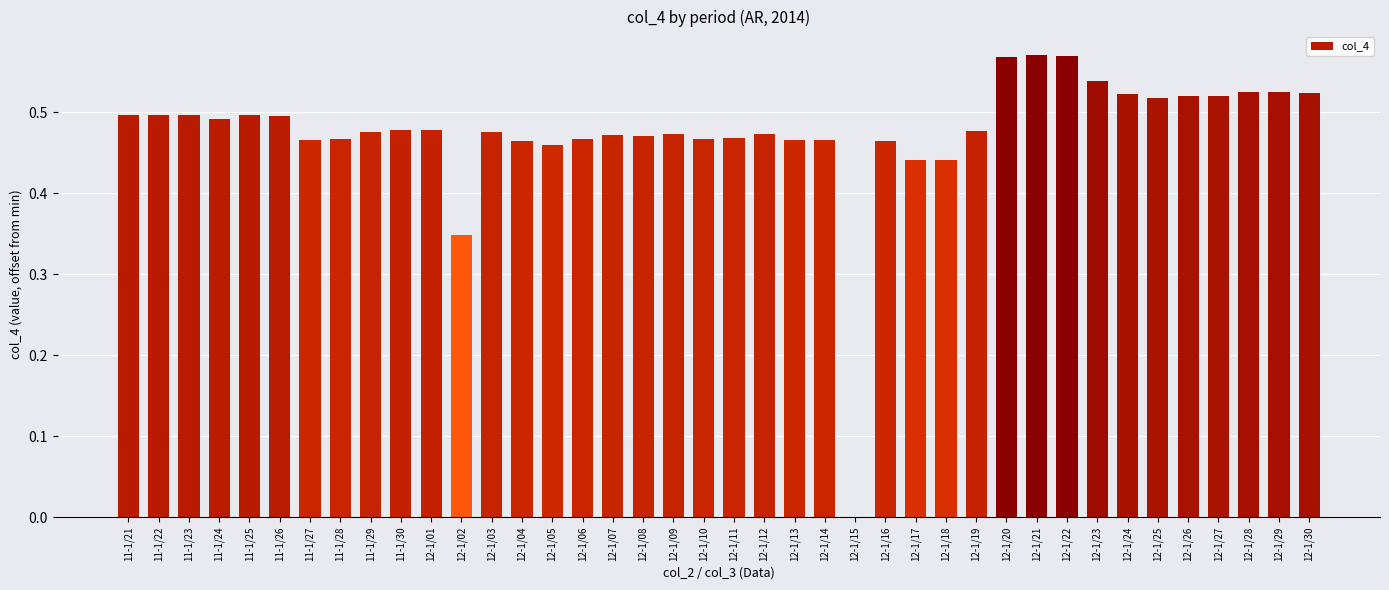

True or false: the data shows 0.5 at 12-1/01.

True